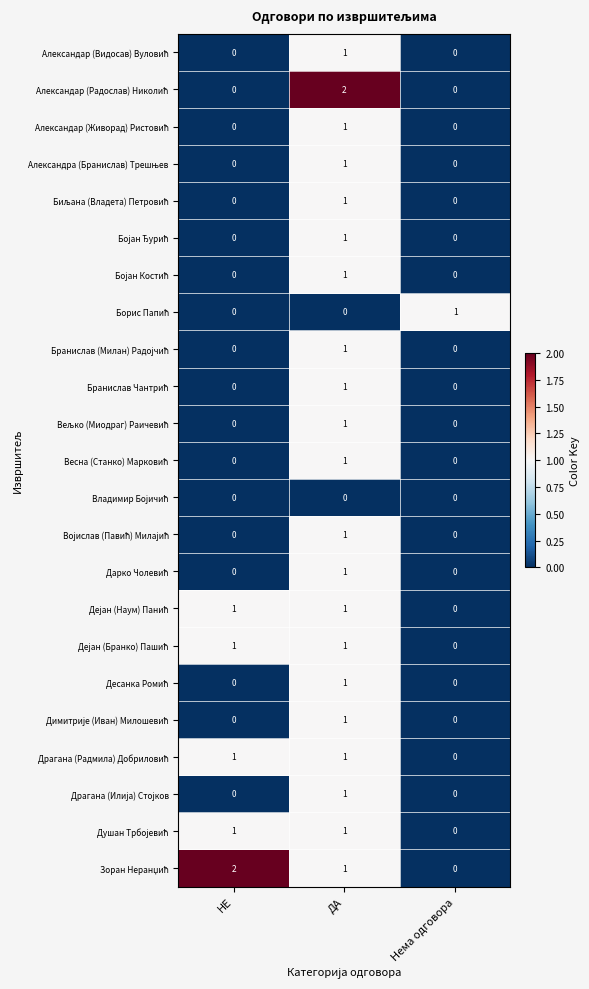

At which category is the sum across all series the highest?

ДА